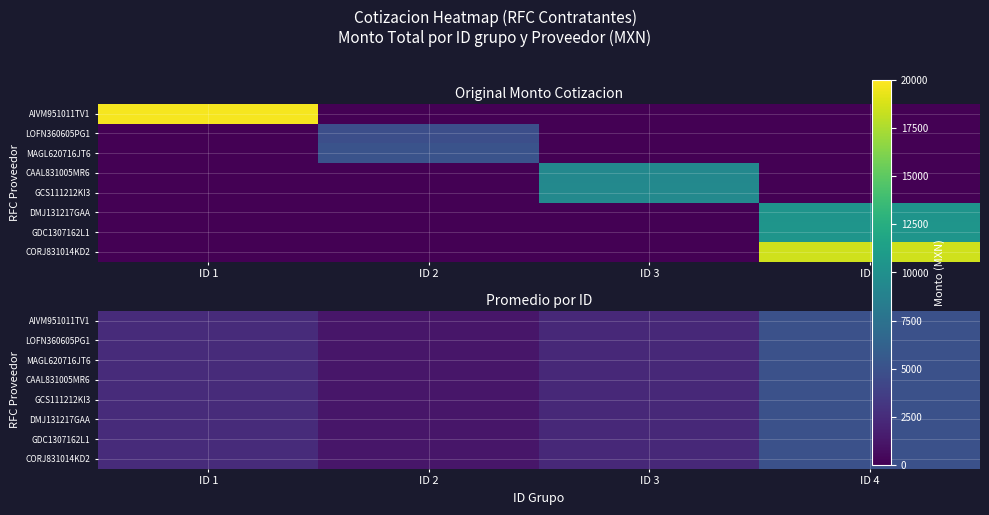

What is the total value across all series at ID 2?

9929.0